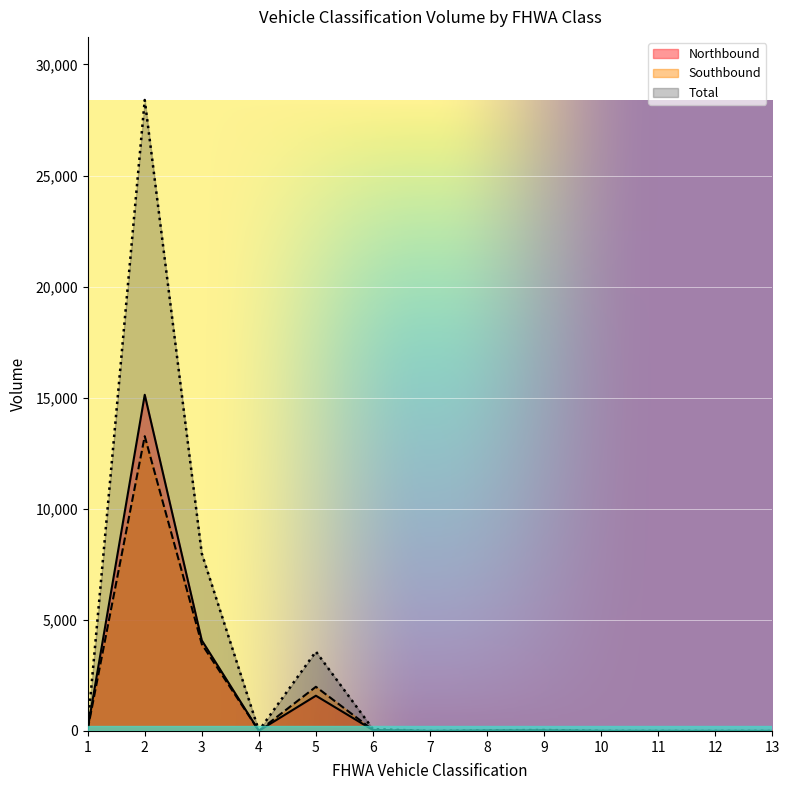

What is the average value of the Southbound series?

1486